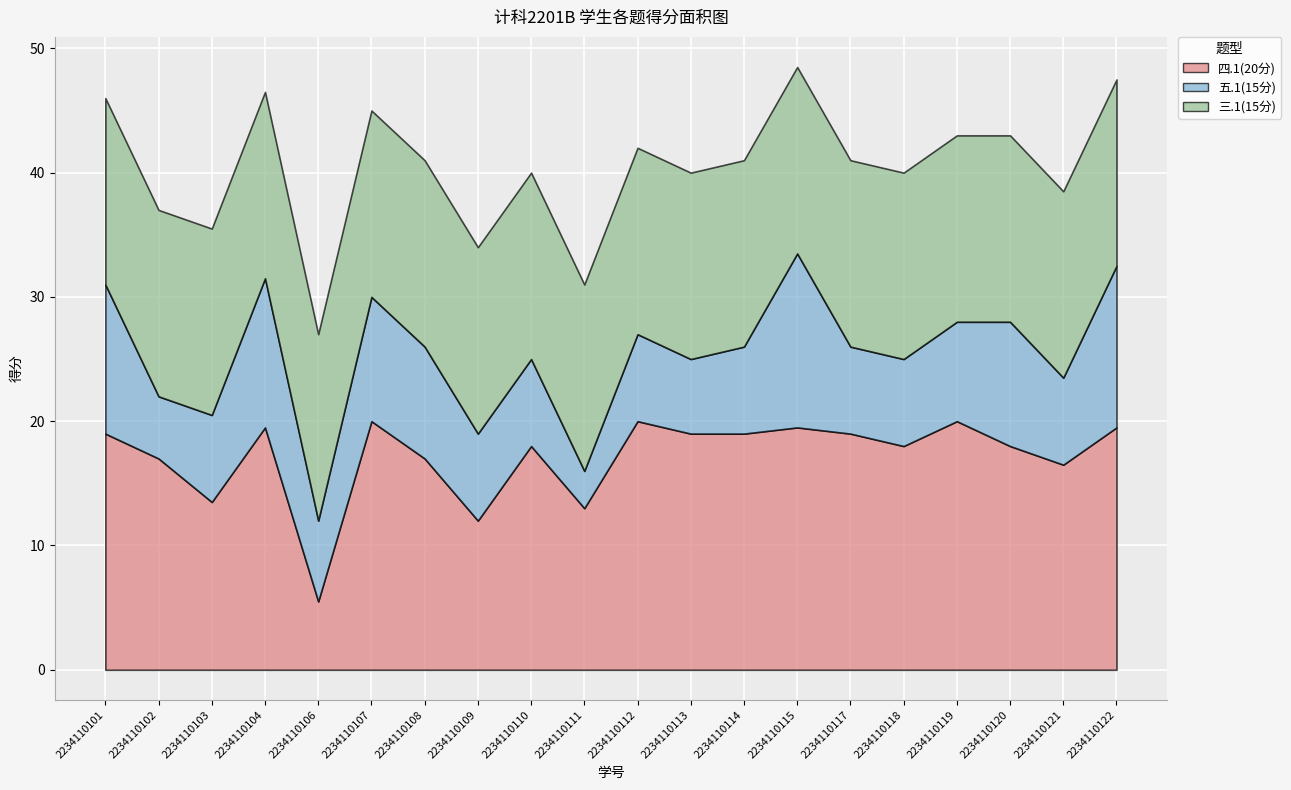

What value does the 四.1(20分) series have at 2234110114?

19.0